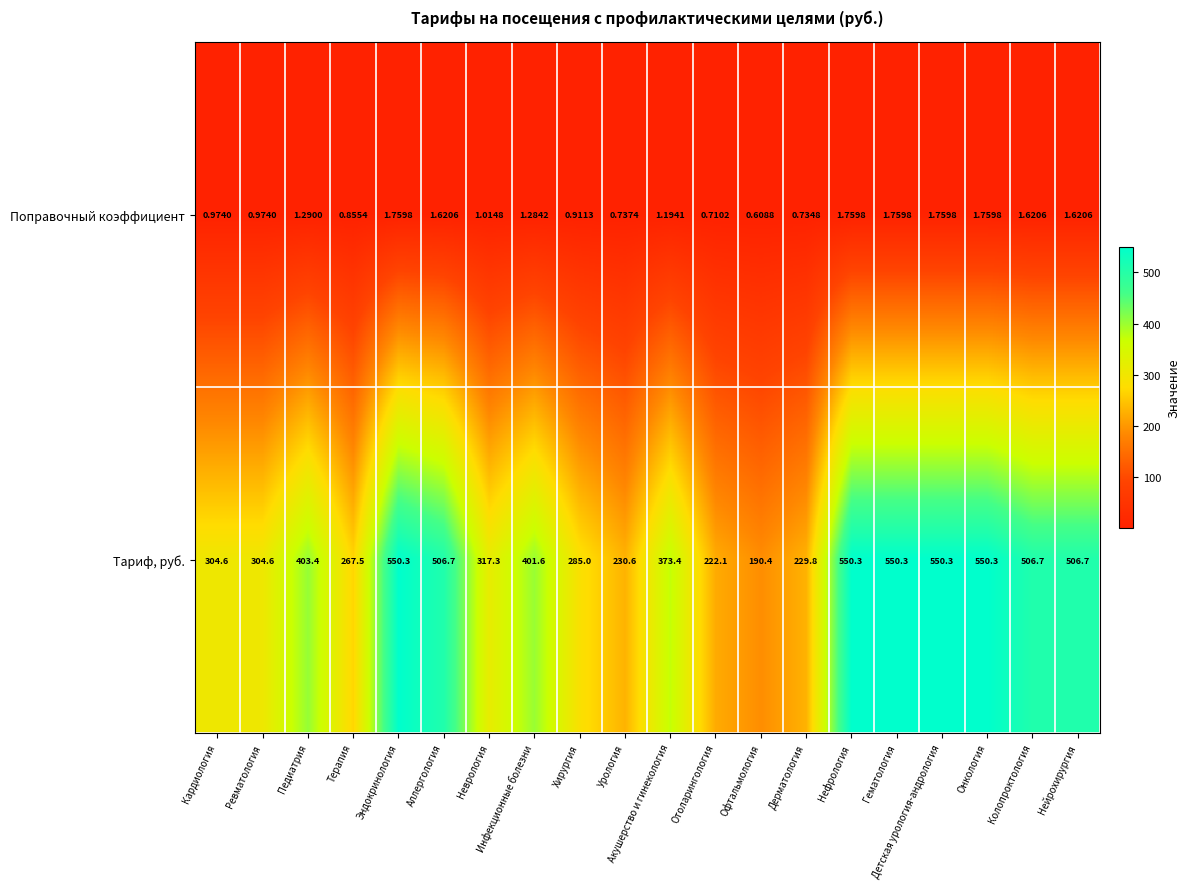

Which category has the lowest value in the Тариф, руб. series?

Офтальмология